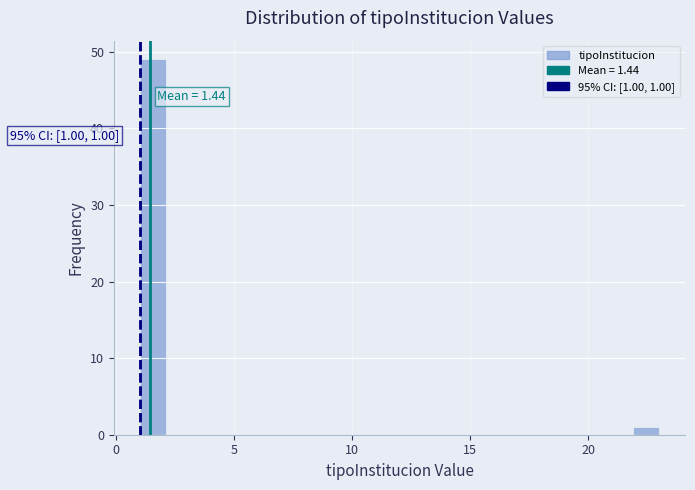

Read against the x-axis, roughly where is the centre of the tallest bar?

1.5